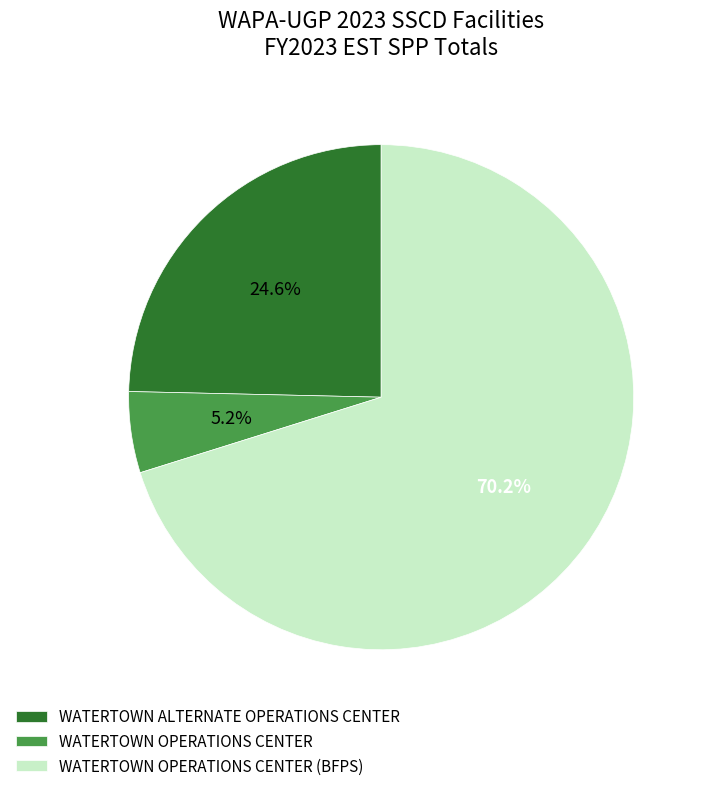

To the nearest percent, what is the difference between the largest and smallest slice percentages?

65%